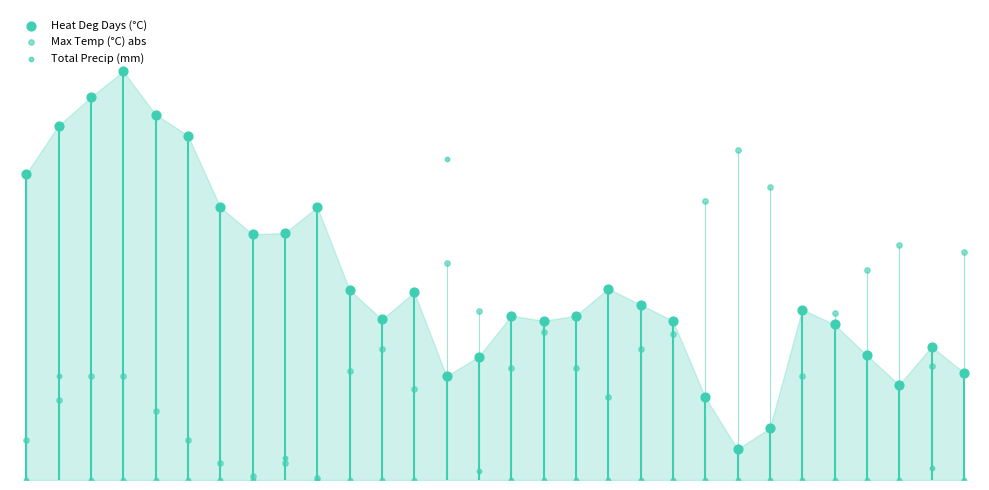

Which series reaches the maximum Y coordinate?

Heat Deg Days (°C)